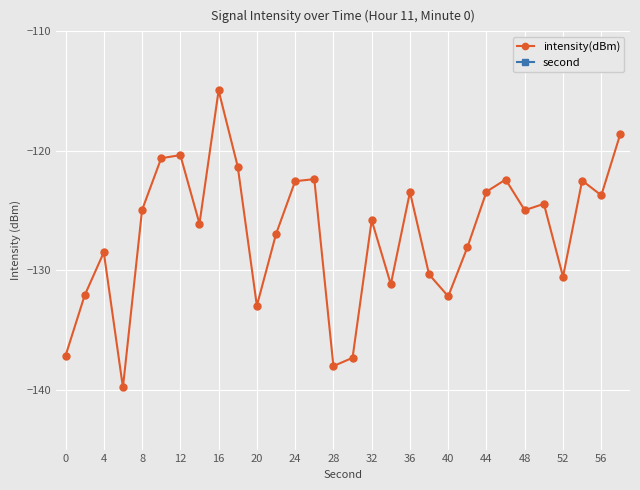

The intensity(dBm) series shows -120.4 at 12. True or false?

True